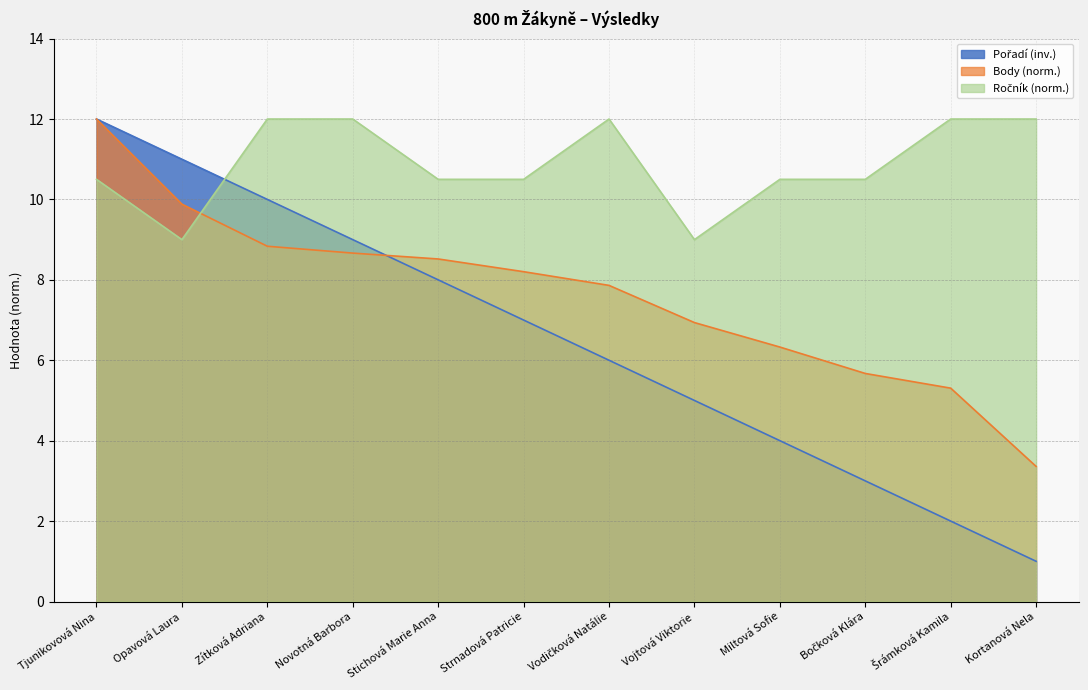

What is the sum of the Body values at Kortanová Nela and Šrámková Kamila?

8.7